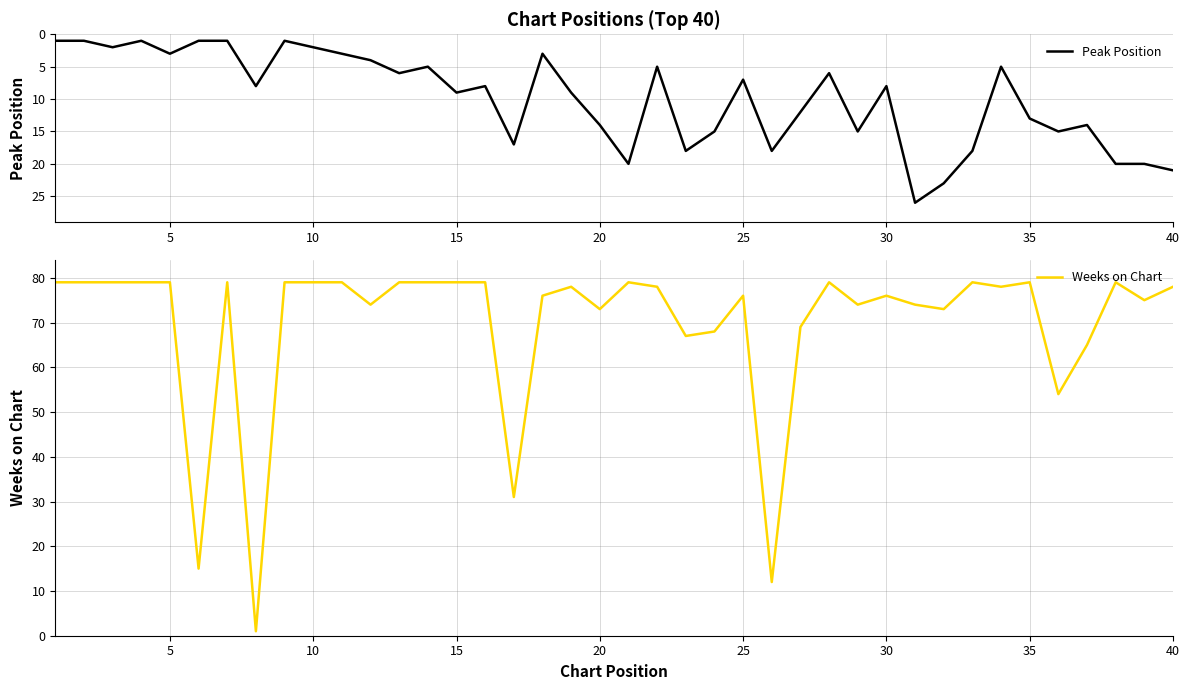

The Peak Position series shows 3 at 5. True or false?

True